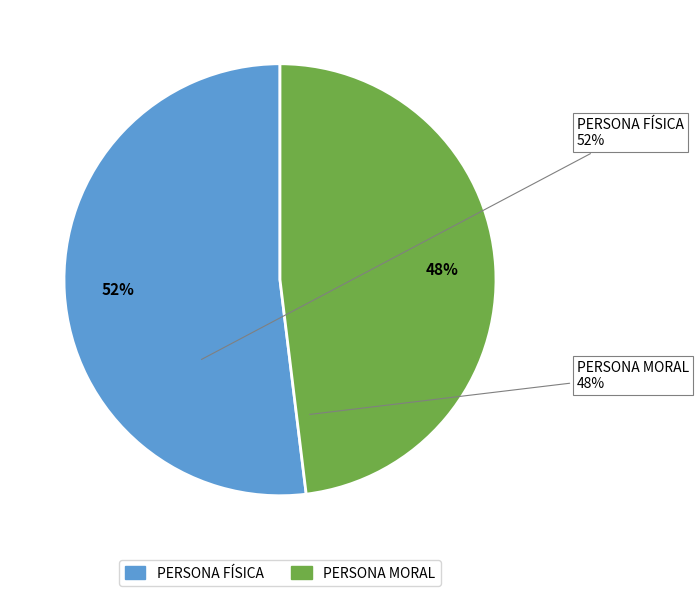

To the nearest percent, what is the average slice percentage?

50%